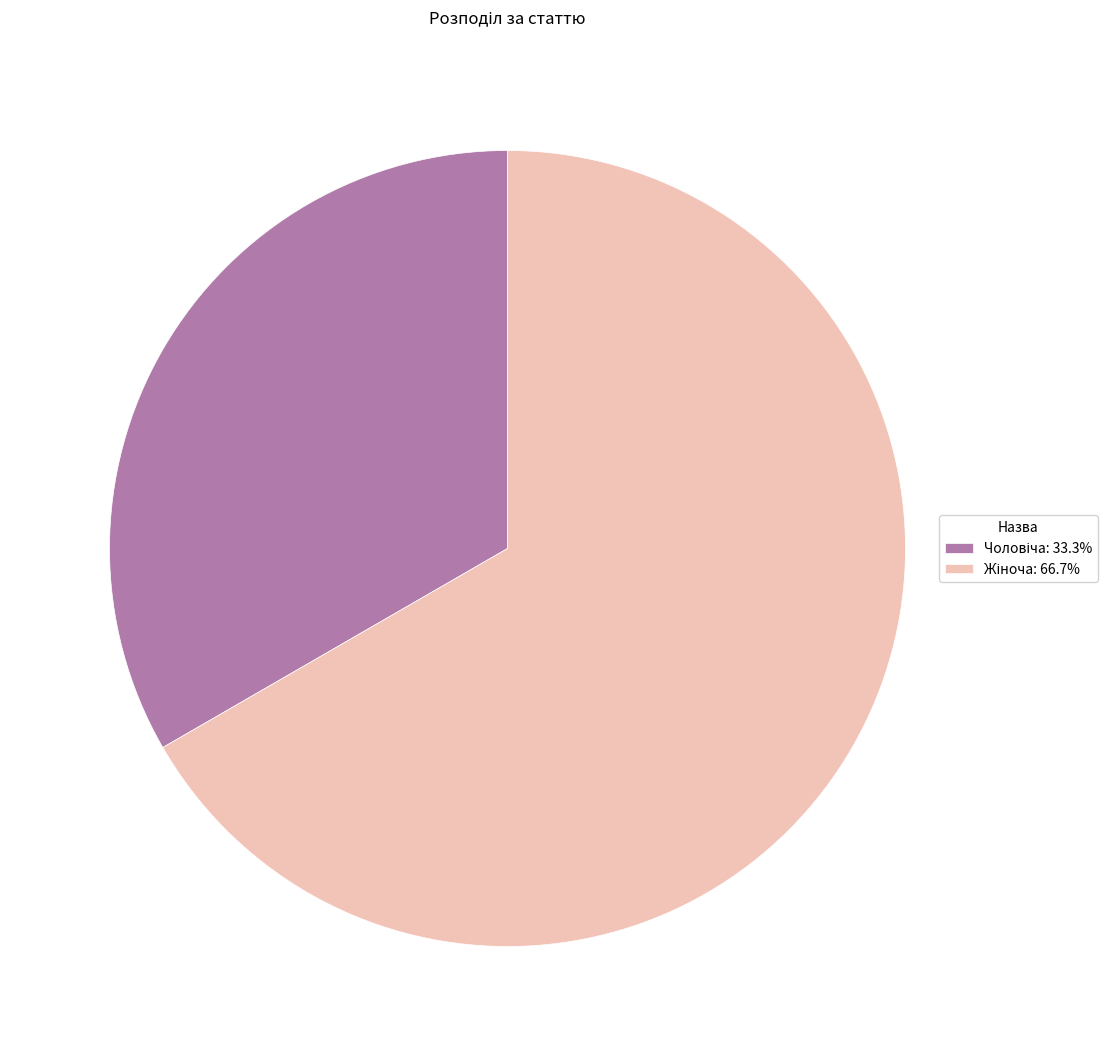

Does any single category account for the majority?

Yes